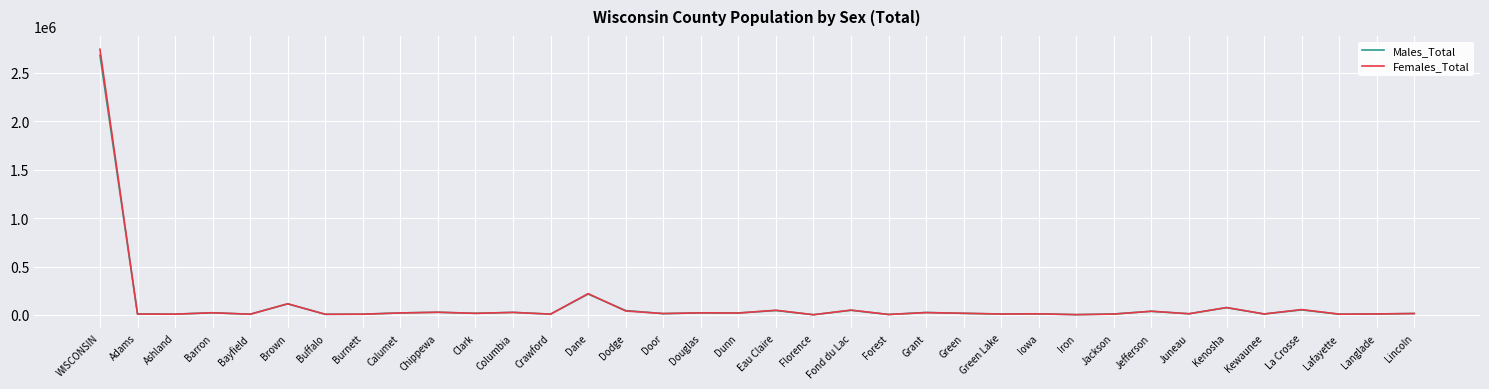

At which category is the sum across all series the highest?

WISCONSIN